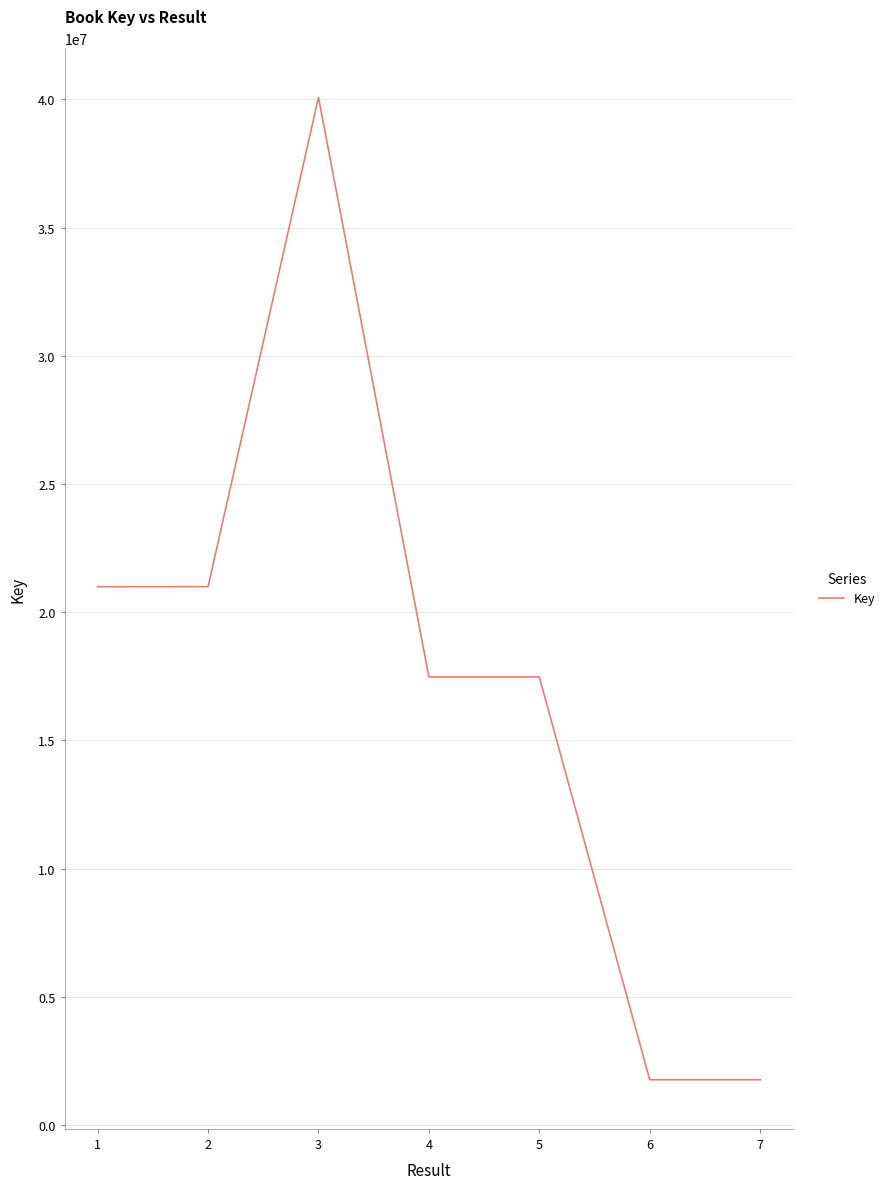

What is the change in value from 3 to 6?

-38304248